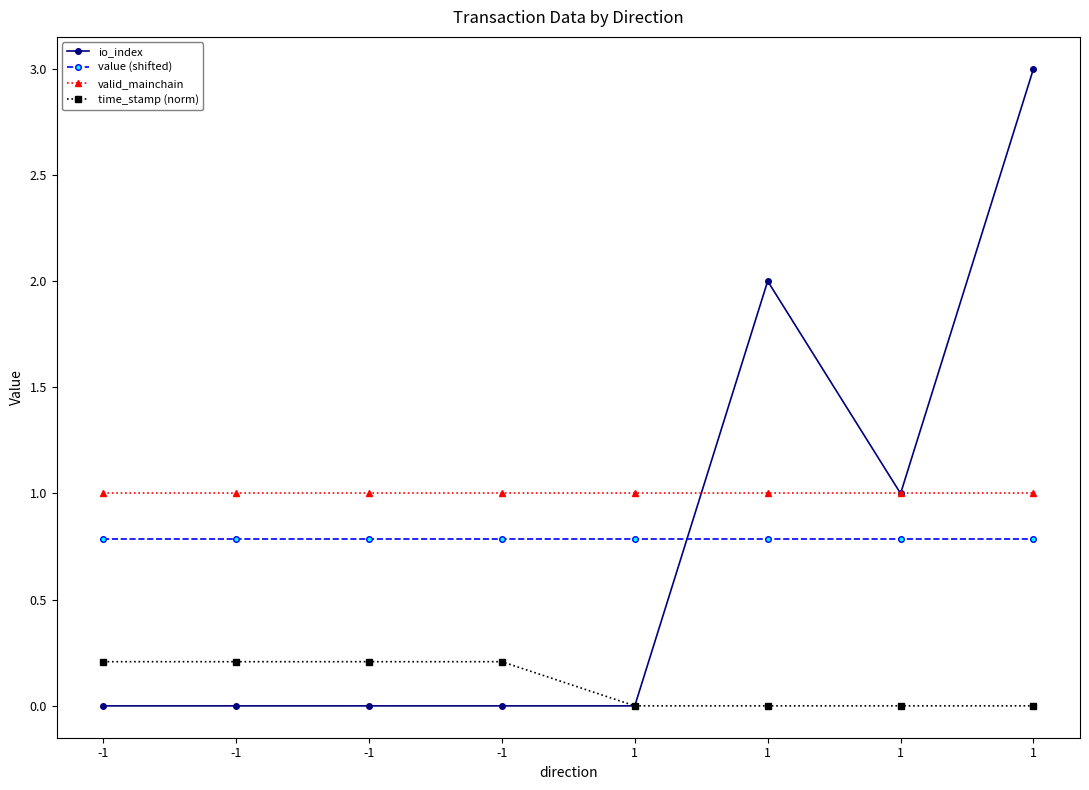

At how many categories does at least one series exceed 2?

1